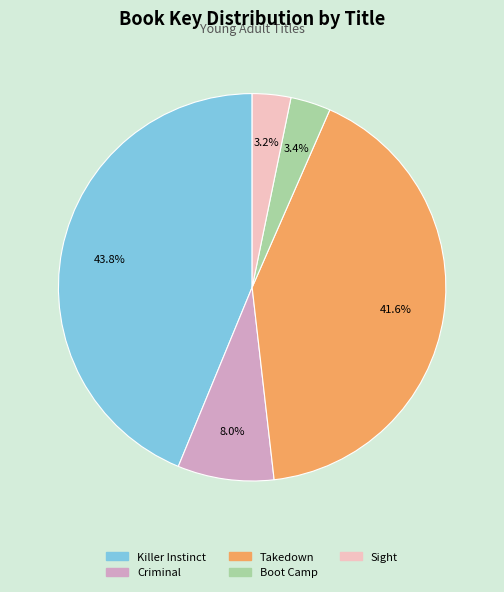

Is there any slice that represents more than half of the pie?

No